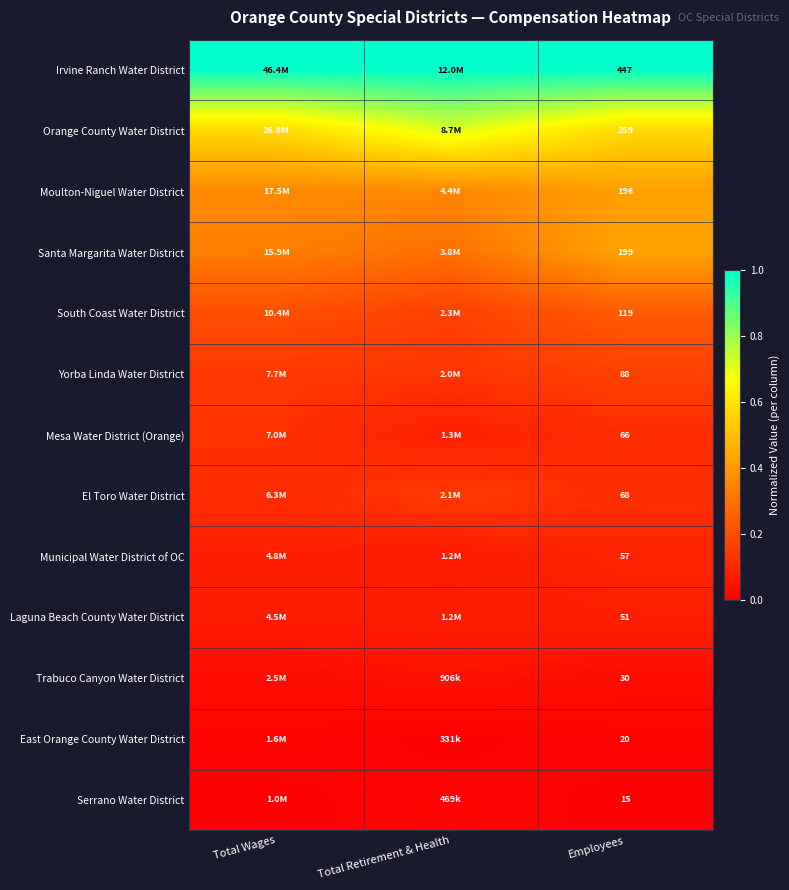

The Orange County Water District series shows 1.0 at Total Wages. True or false?

False